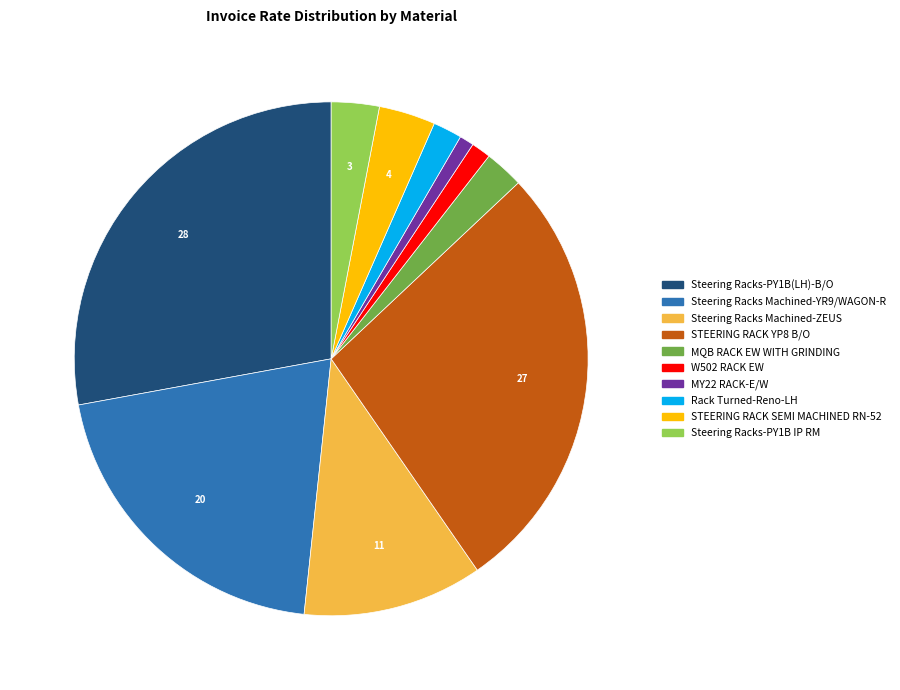

Does any single category account for the majority?

No